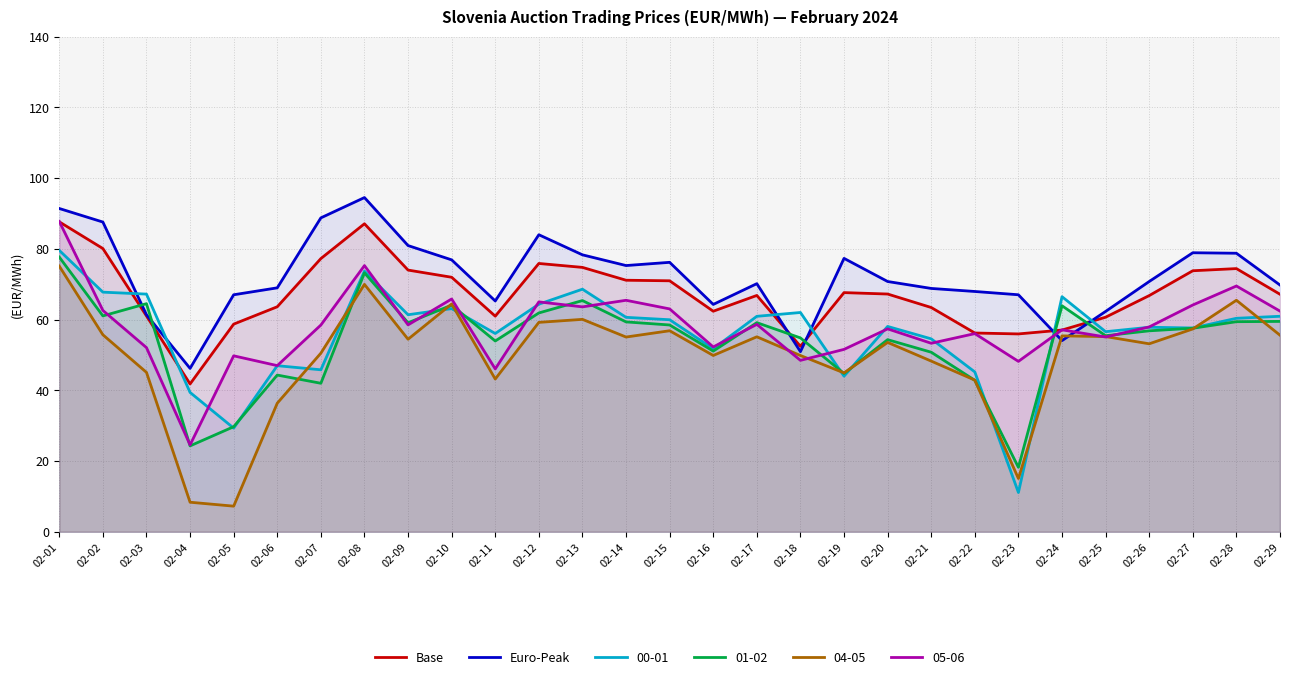

What is the approximate value of Base at 02-05?

58.7